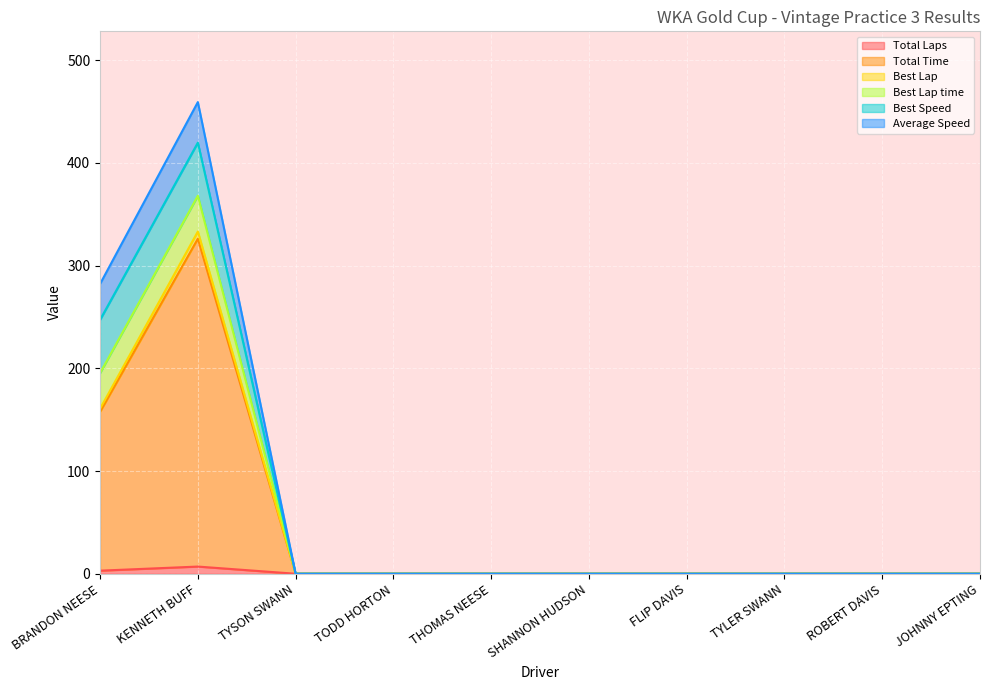

How many interior local peaks does the Average Speed series have?

1